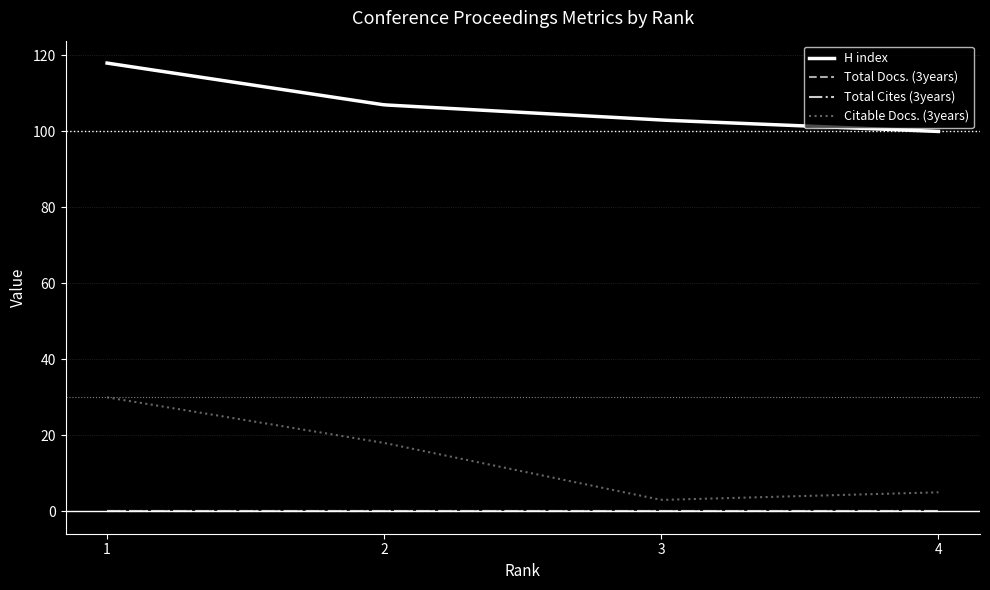

Does the chart have visible grid lines?

Yes